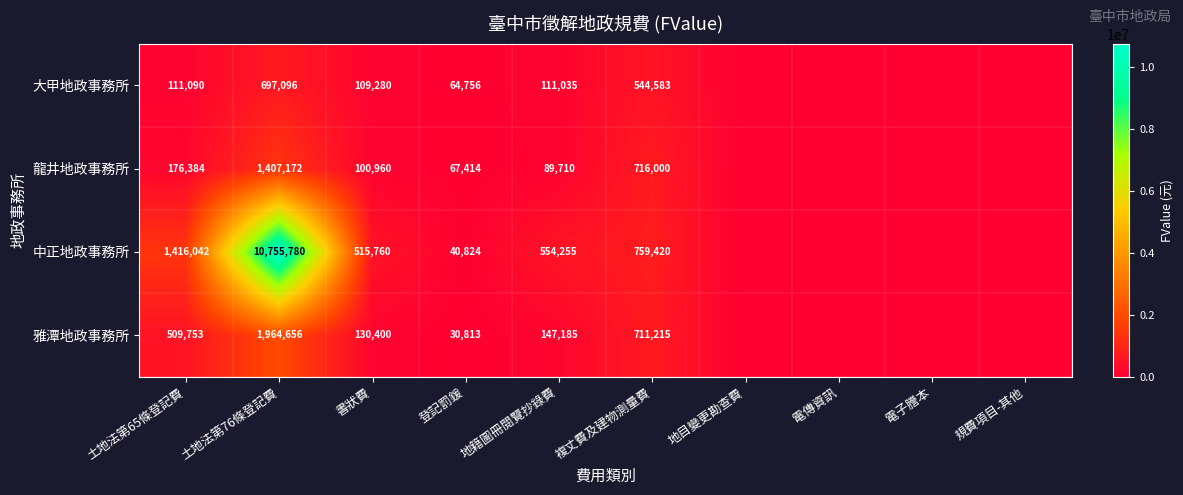

The 大甲地政事務所 series shows 111090 at 土地法第65條登記費. True or false?

True